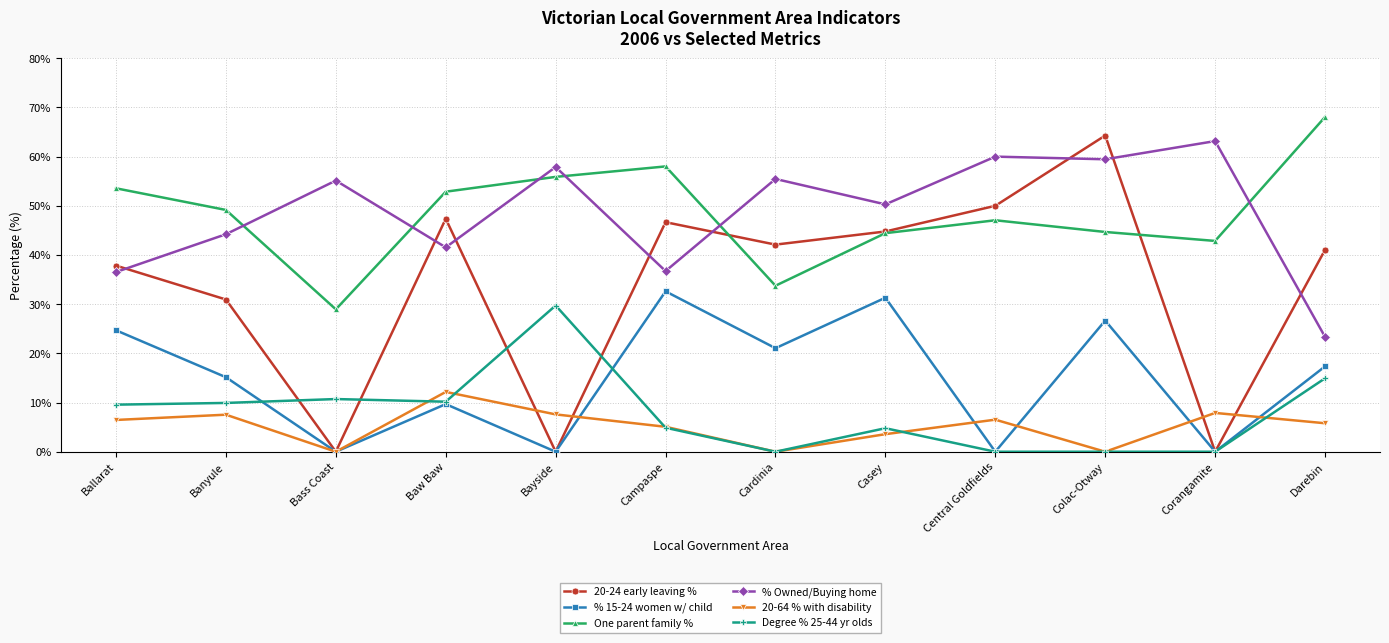

What is the total value across all series at Central Goldfields?

163.6